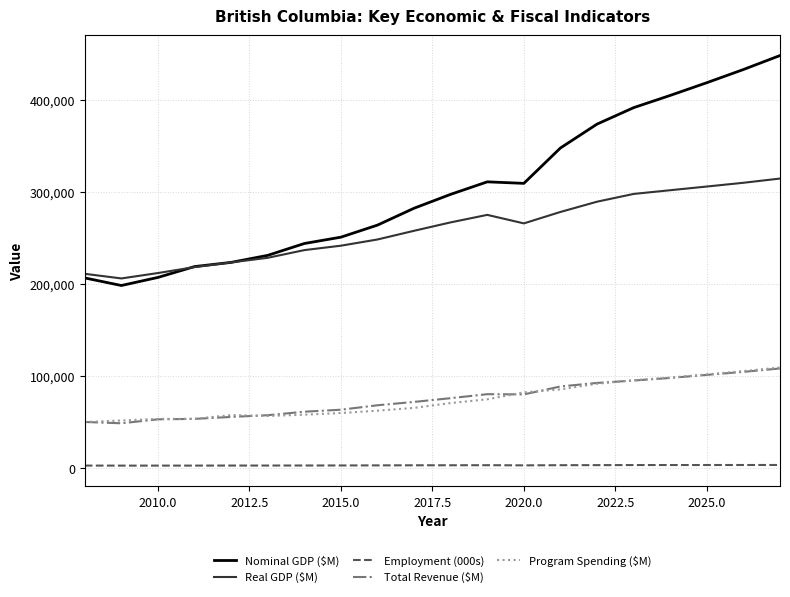

Which series has the largest total across all categories?

Nominal GDP ($M)